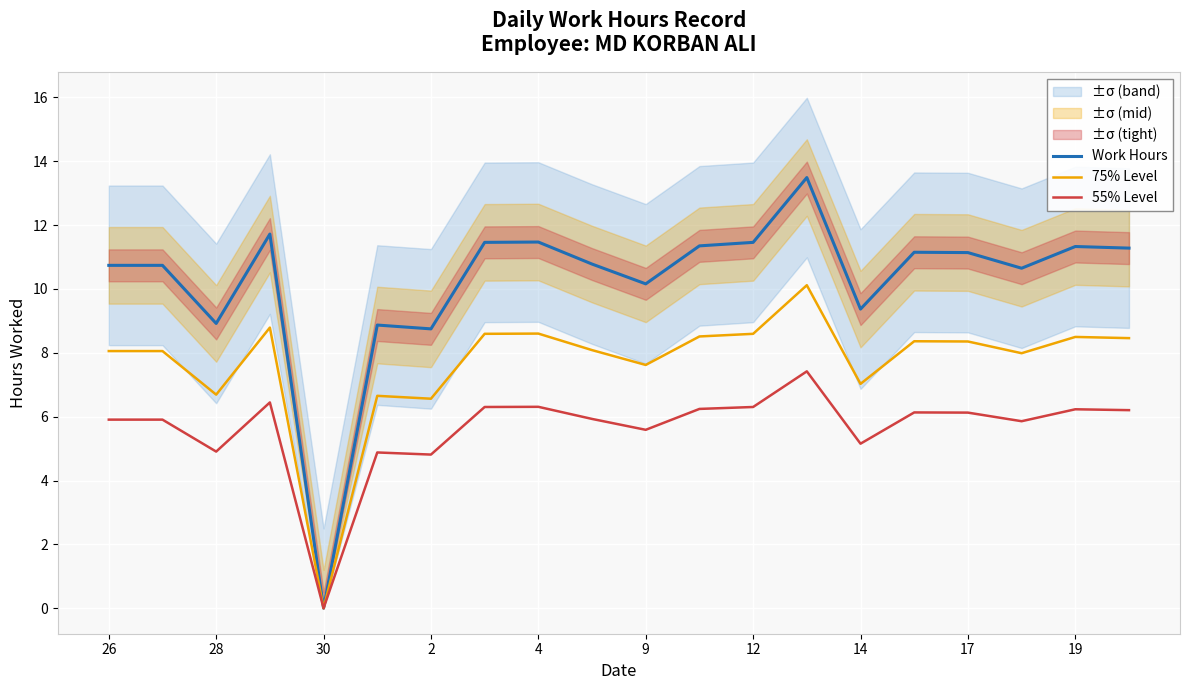

Which category has the lowest value in the 55% Level series?

30